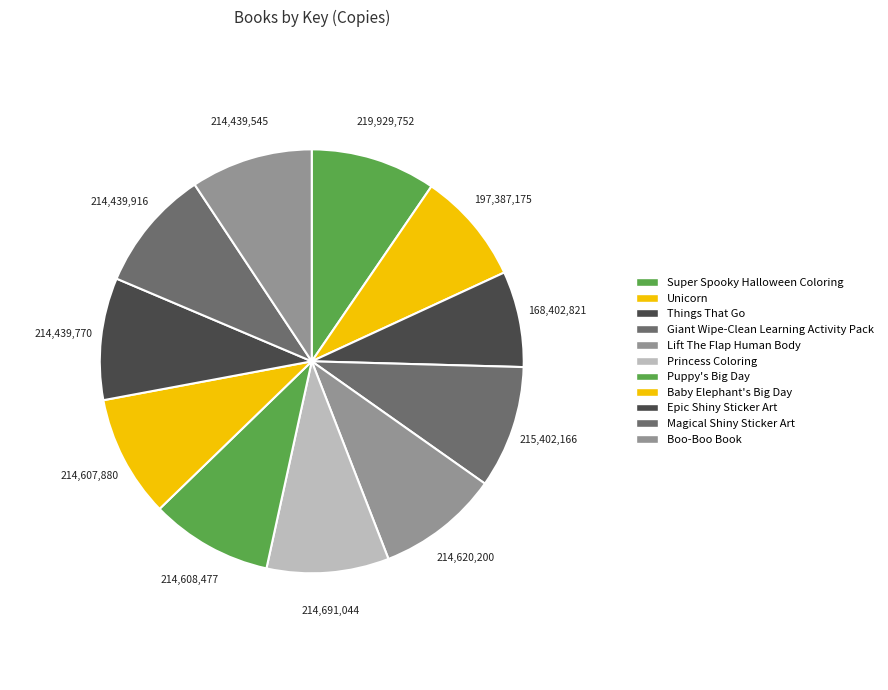

True or false: Magical Shiny Sticker Art accounts for 9% of the total.

True